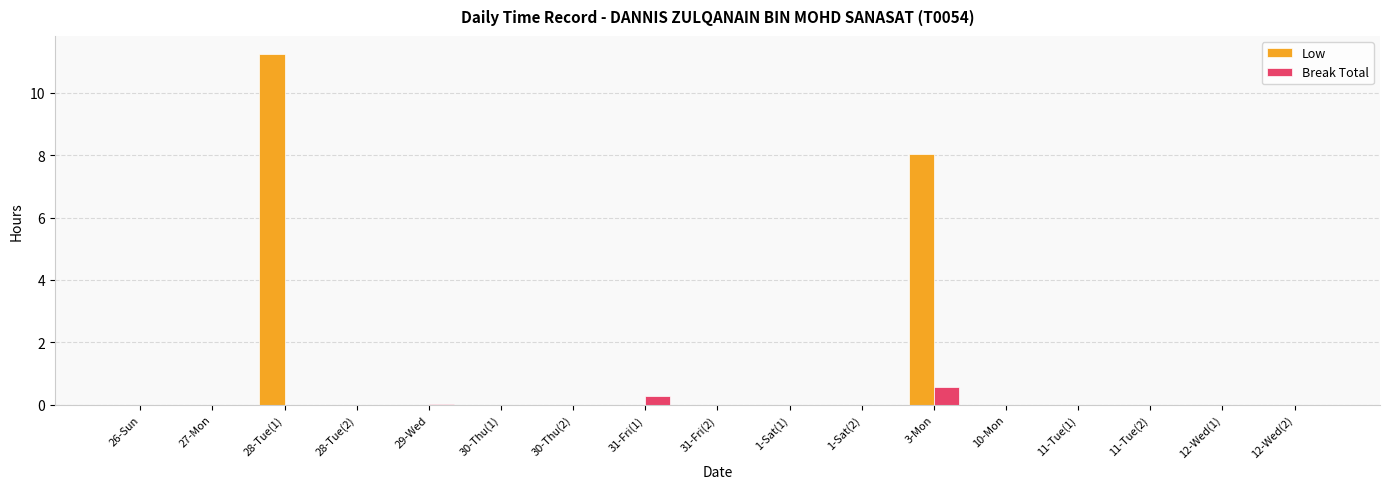

At which label is Low closest to 5?

3-Mon